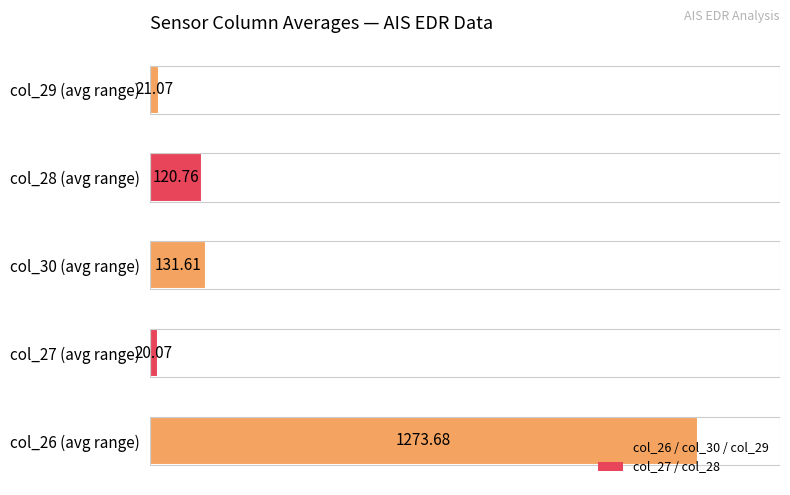

How many bars are there in total?

5